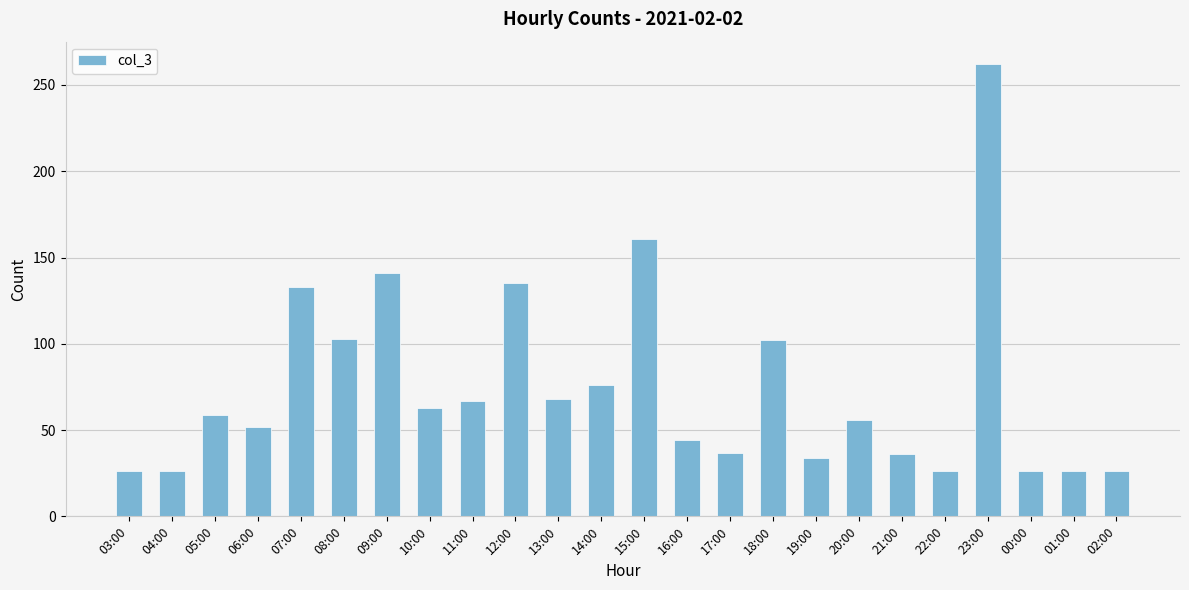

What is the difference between the values at 19:00 and 04:00?

8